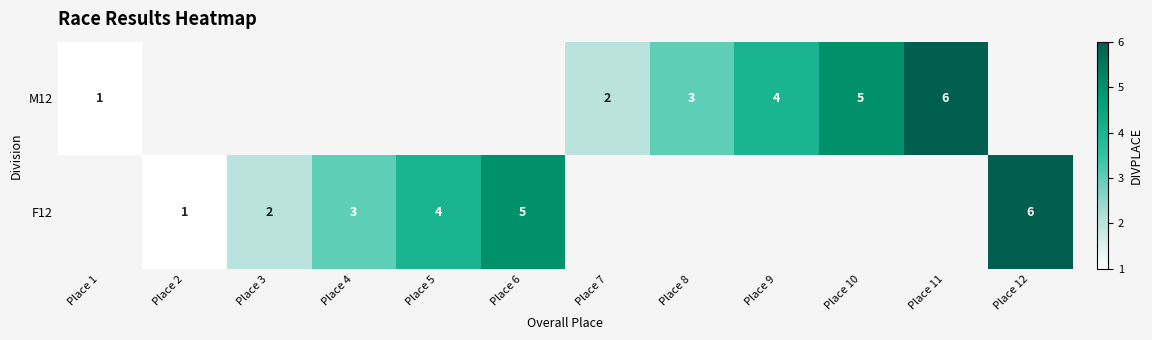

True or false: F12 has a value of 3 at Place 3.

False